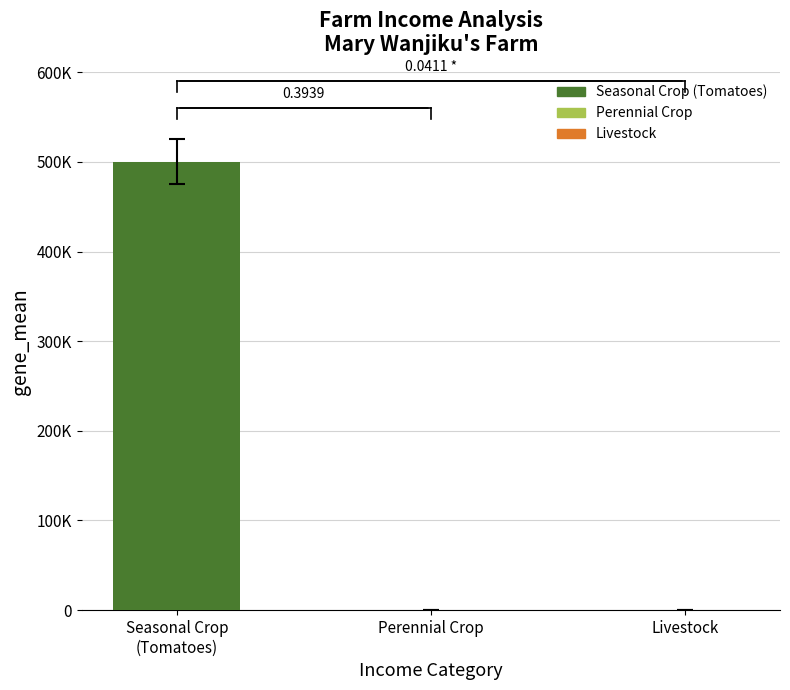

Count the values in the range 0 to 500000.

3